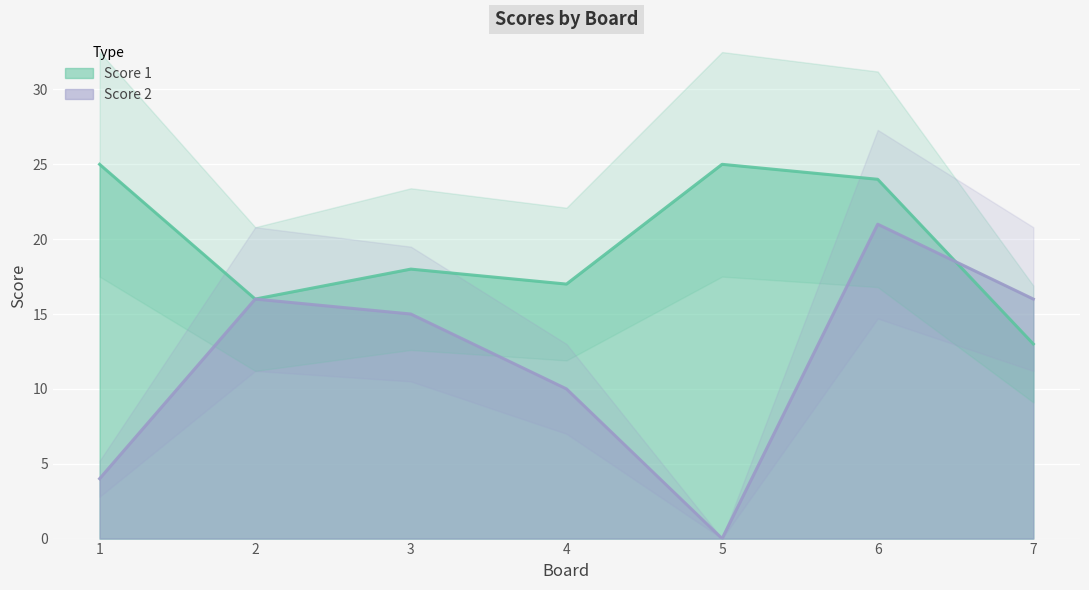

True or false: Score 1 has more than 0 points higher than both neighbors.

True